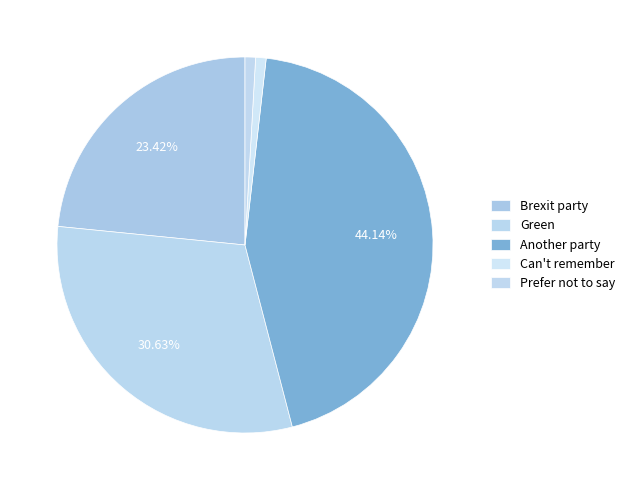

To the nearest percent, what is the difference between the Brexit party and Prefer not to say slice percentages?

23%